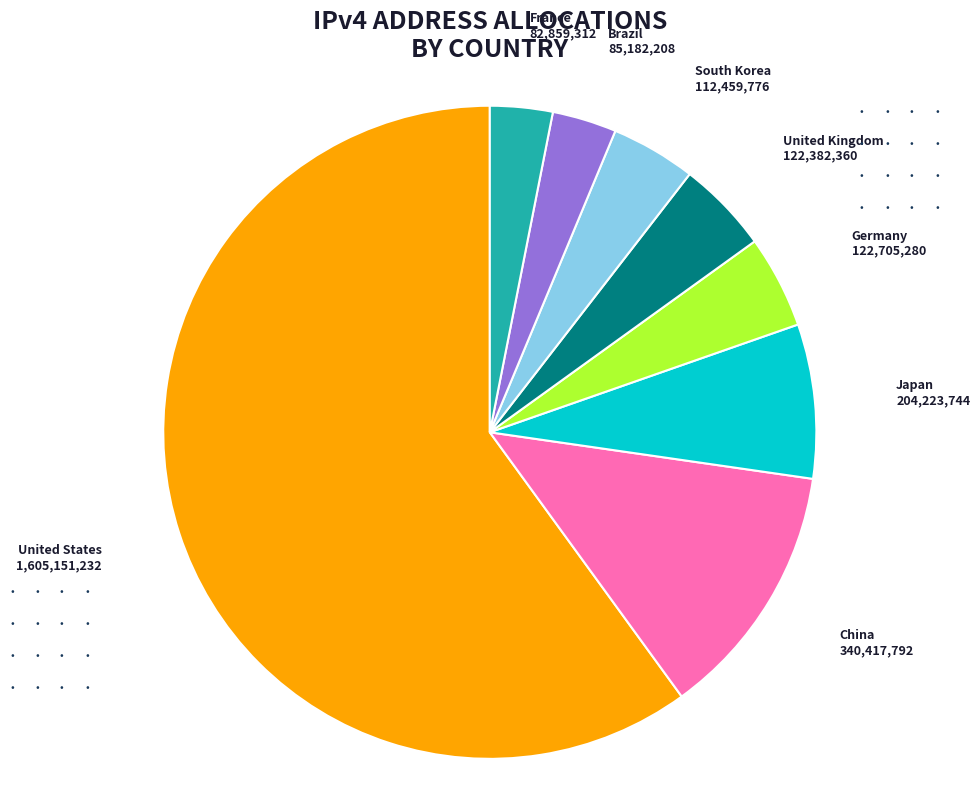

Is there a majority slice in this chart?

Yes